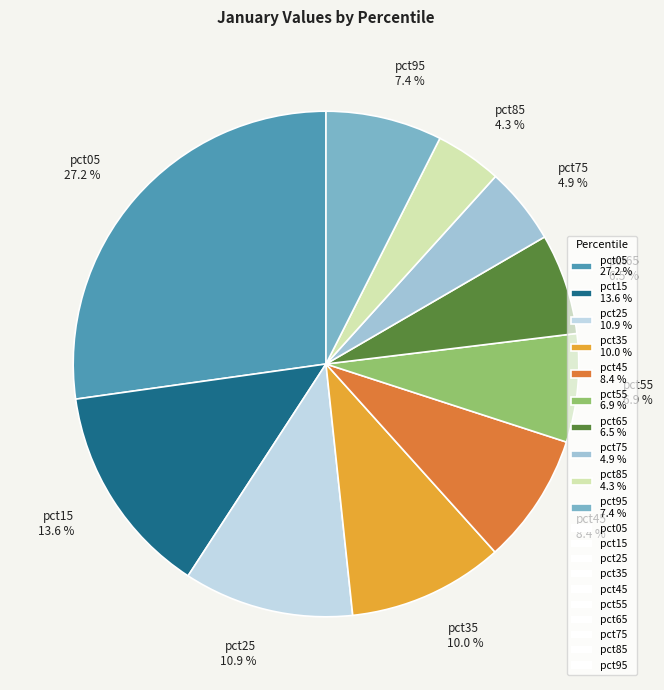

True or false: pct45 accounts for 8% of the total.

True